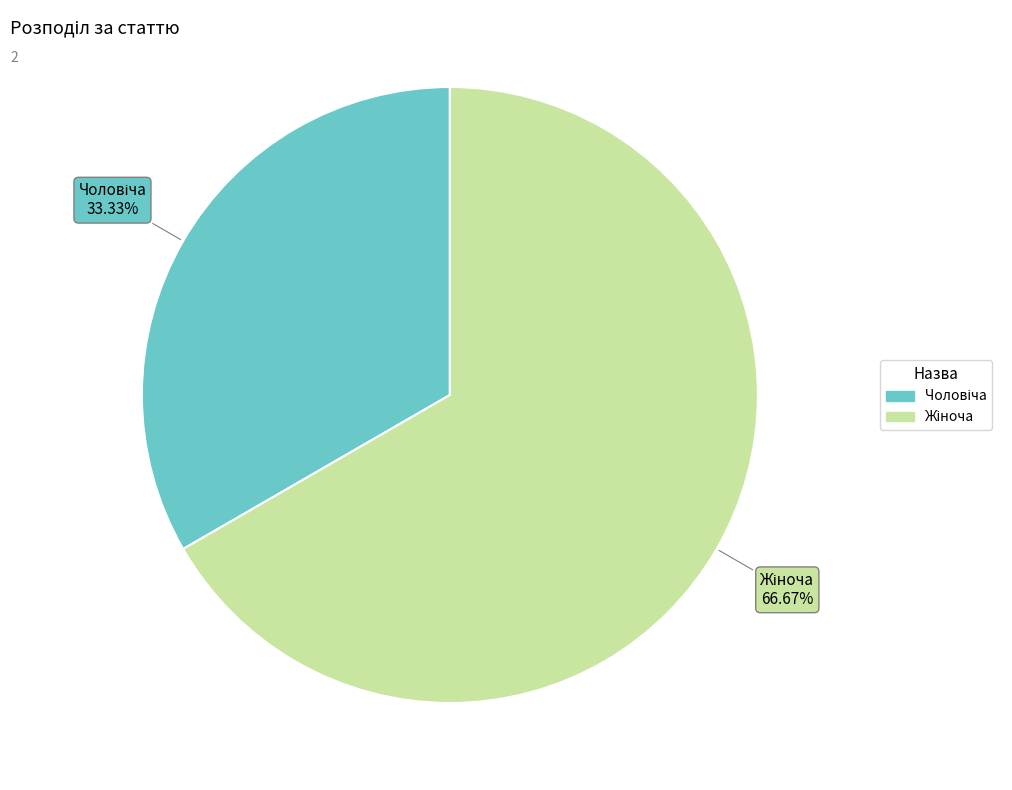

How many slices are in this pie chart?

2